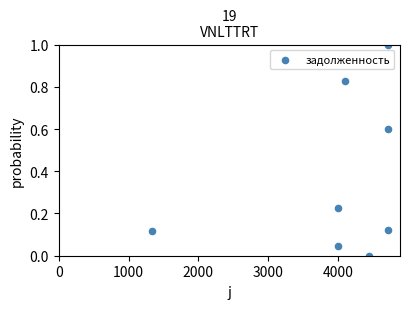

What is the average X value?

4003.2